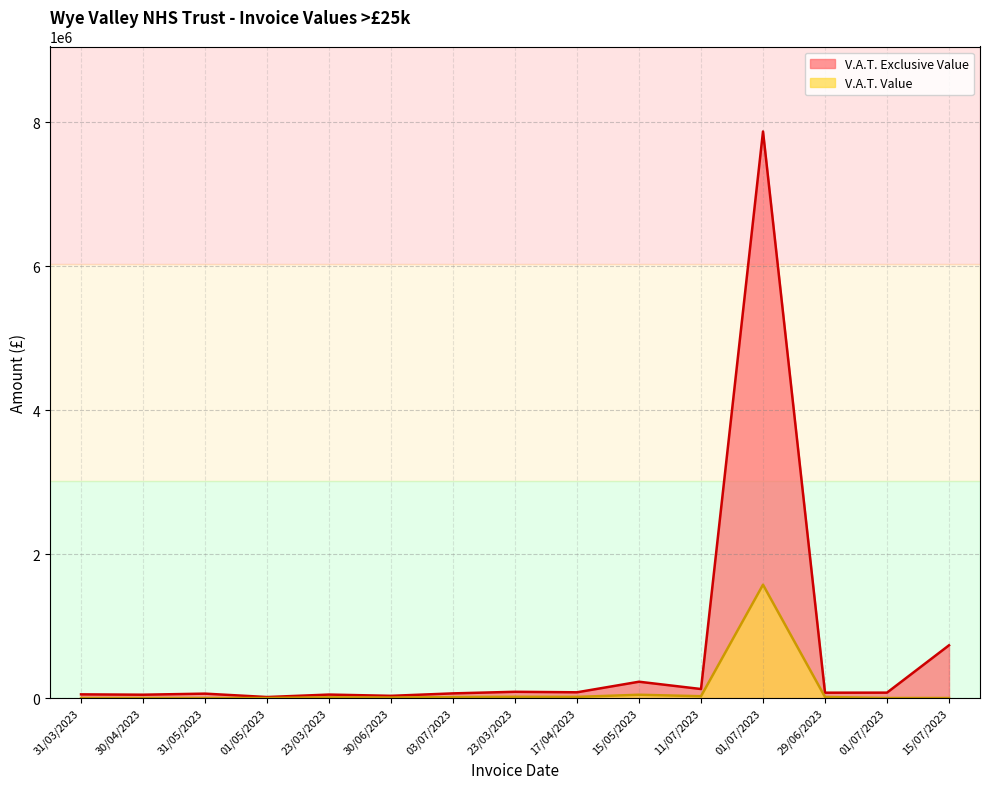

True or false: V.A.T. Exclusive Value has a value of 7871111.9 at 01/07/2023.

True